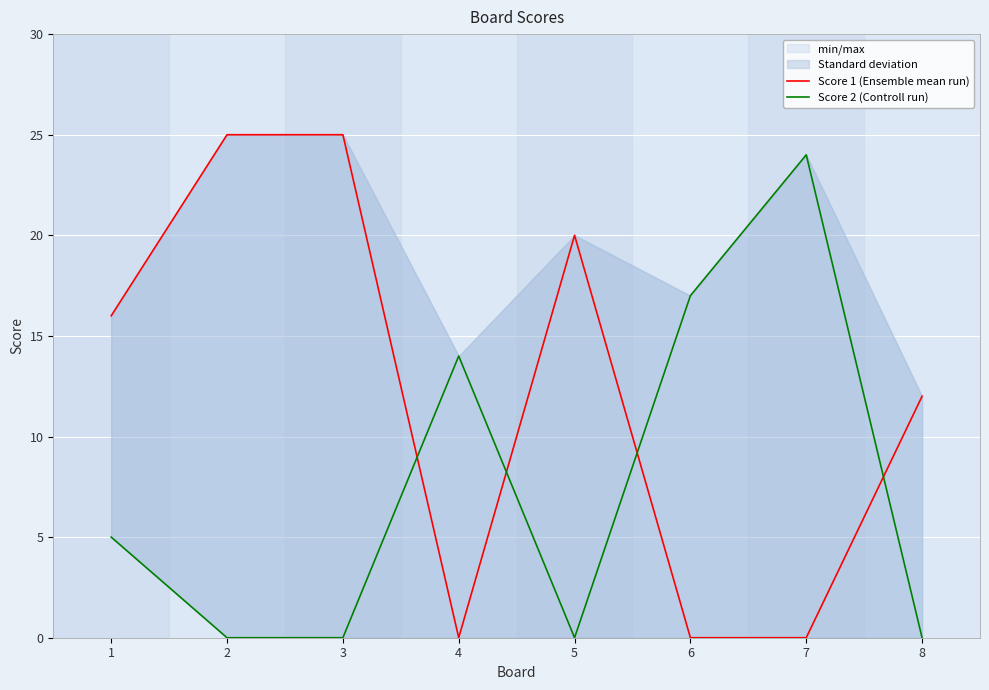

How many intersections are there between Score 2 (Controll run) and Score 1 (Ensemble mean run)?

4